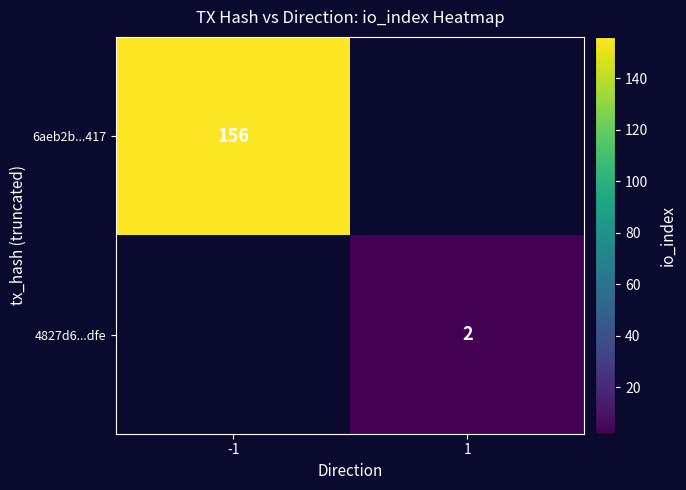

The 6aeb2b...417 series shows 79 at -1. True or false?

False